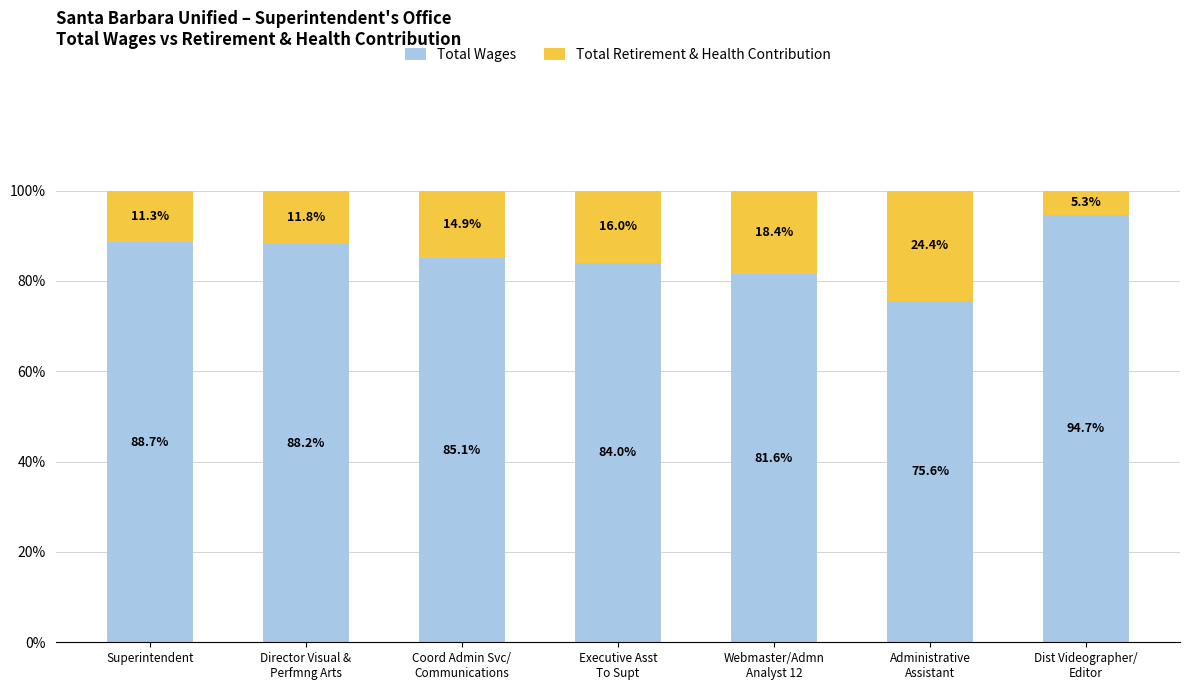

At which label does Total Wages first exceed 85?

Superintendent